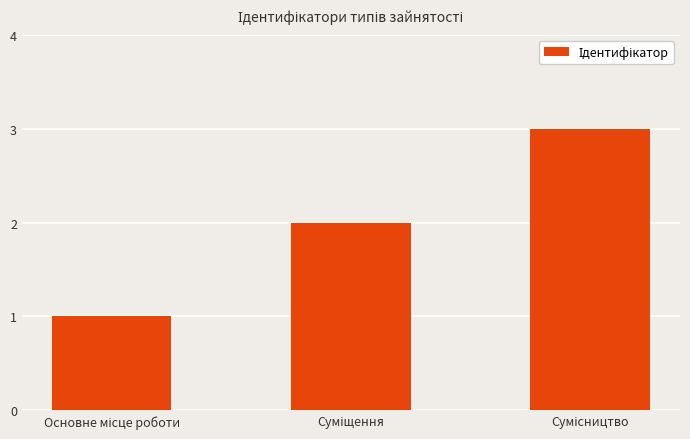

What is the sum of all values?

6